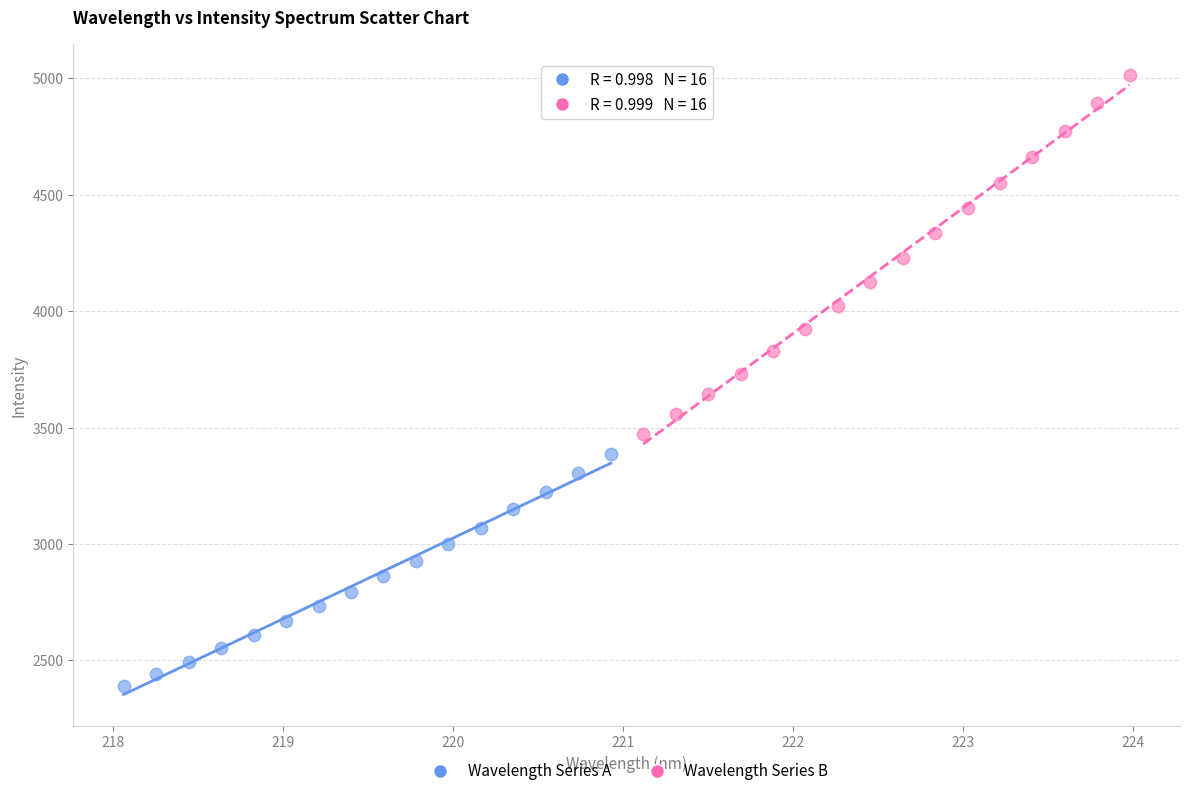

Which series contains the highest Y value?

Wavelength Series B